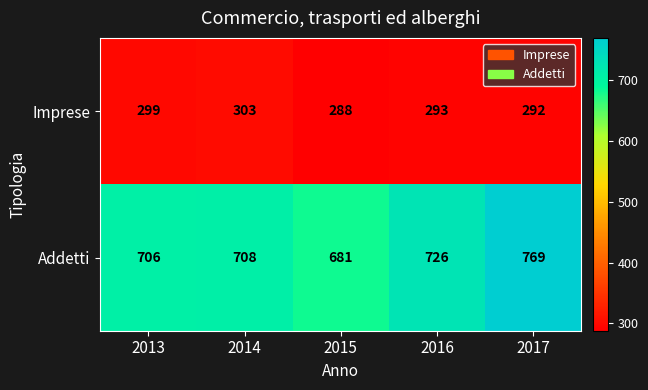

At which label does Addetti reach its minimum?

2015